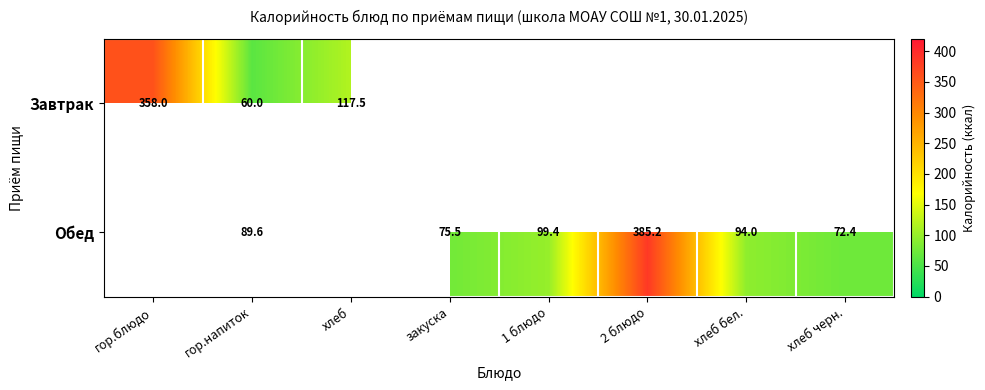

At гор.напиток, list the series in order from smallest to largest.

Завтрак, Обед